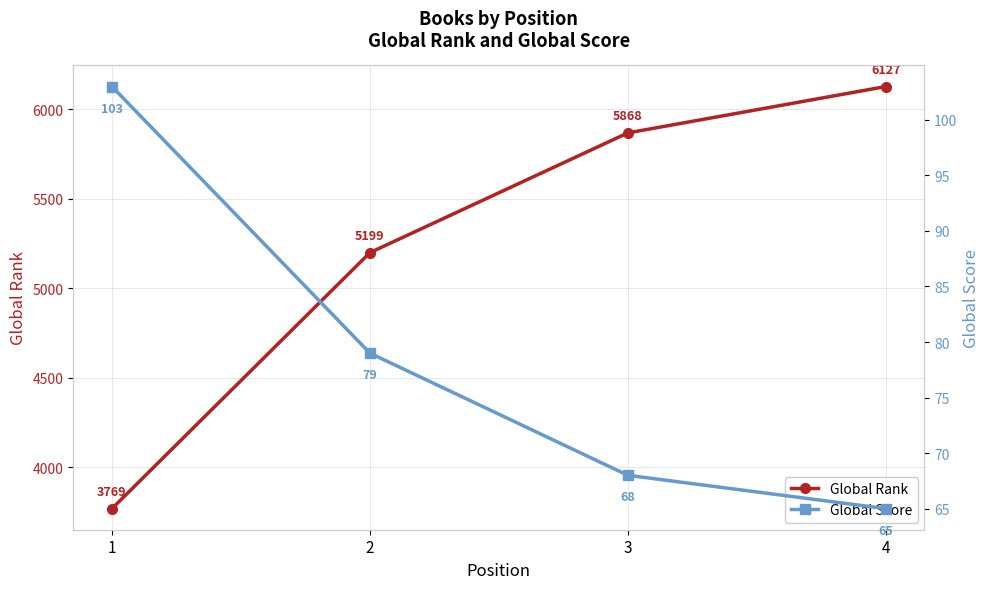

How many data points in Global Score are less than 79?

2